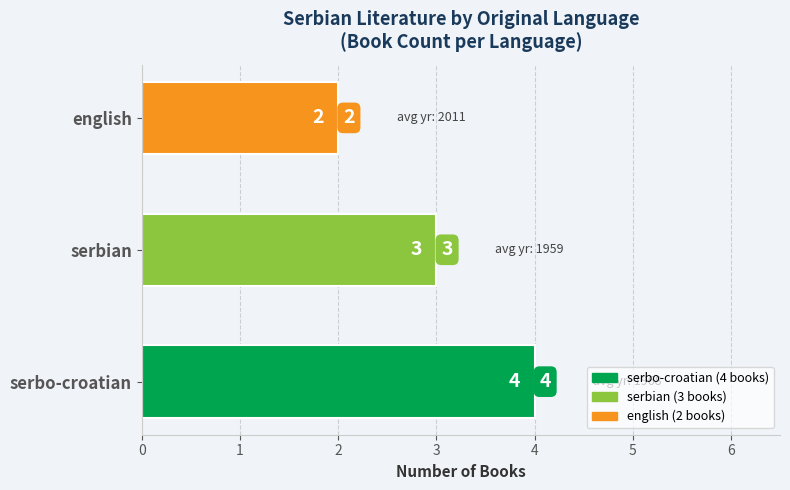

How many distinct data groups are displayed?

1